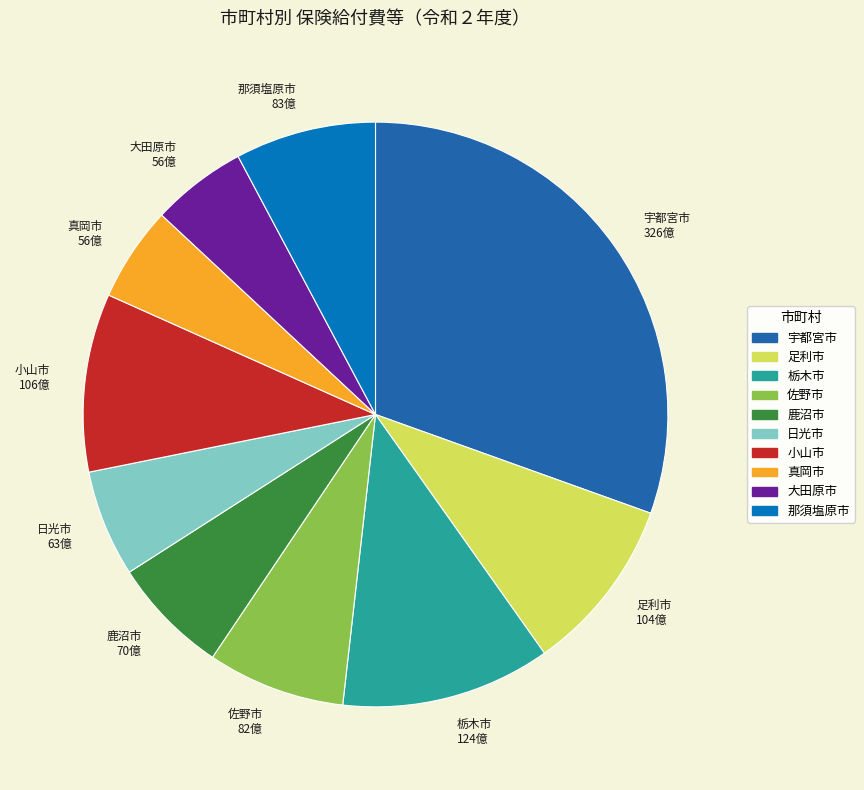

True or false: 足利市 104億 accounts for 10% of the total.

True